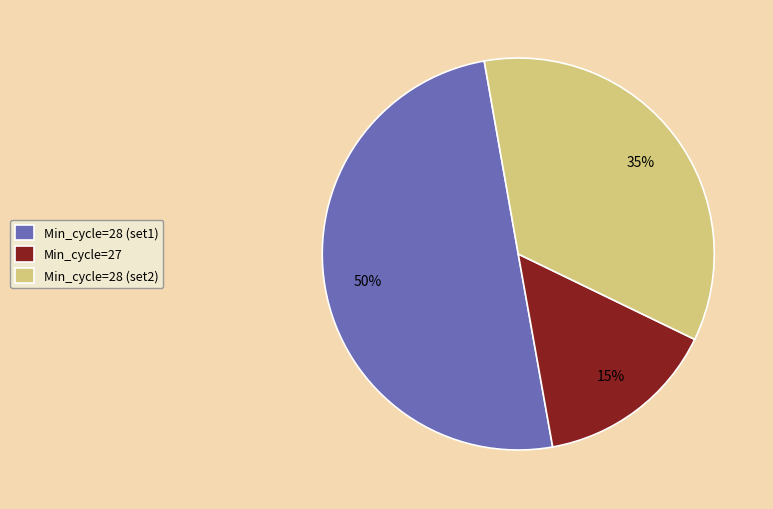

To the nearest percent, what portion does Min_cycle=28 (set2) represent?

35%